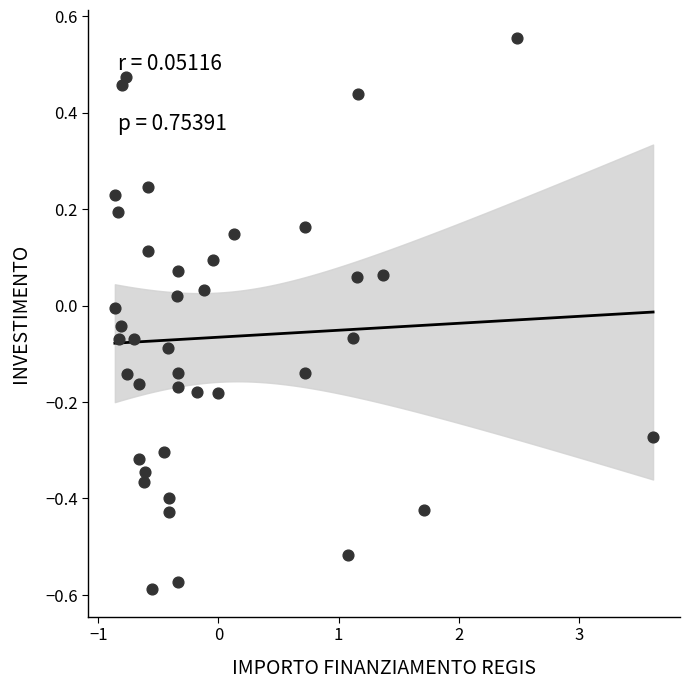

What is the range of X values (max minus min)?

4.5